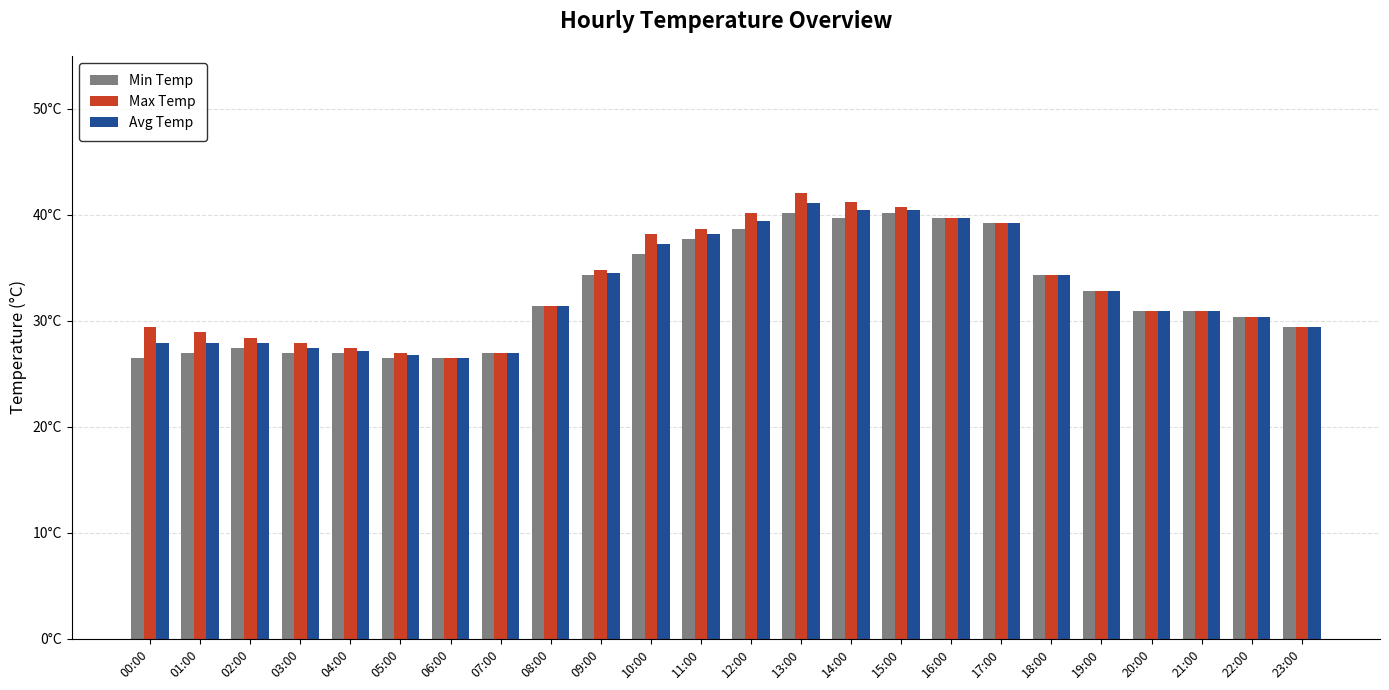

What position from the left is 21:00?

22